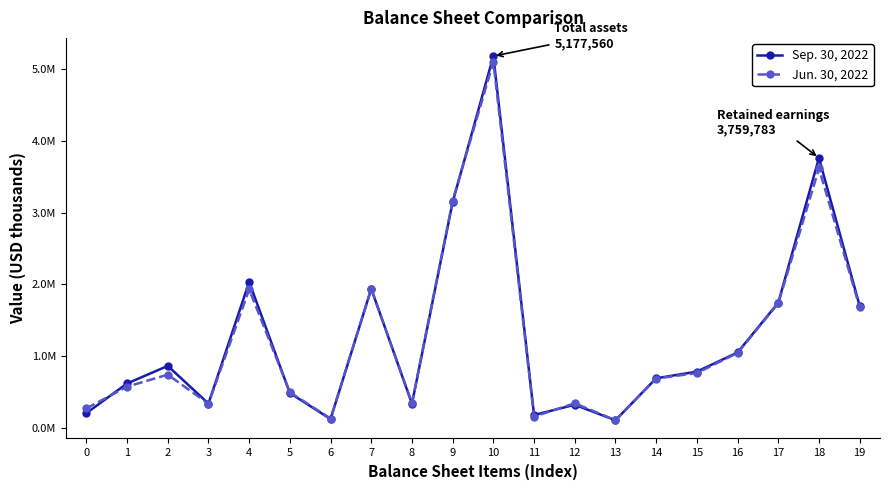

What are all the series names shown in the legend?

Sep. 30, 2022, Jun. 30, 2022